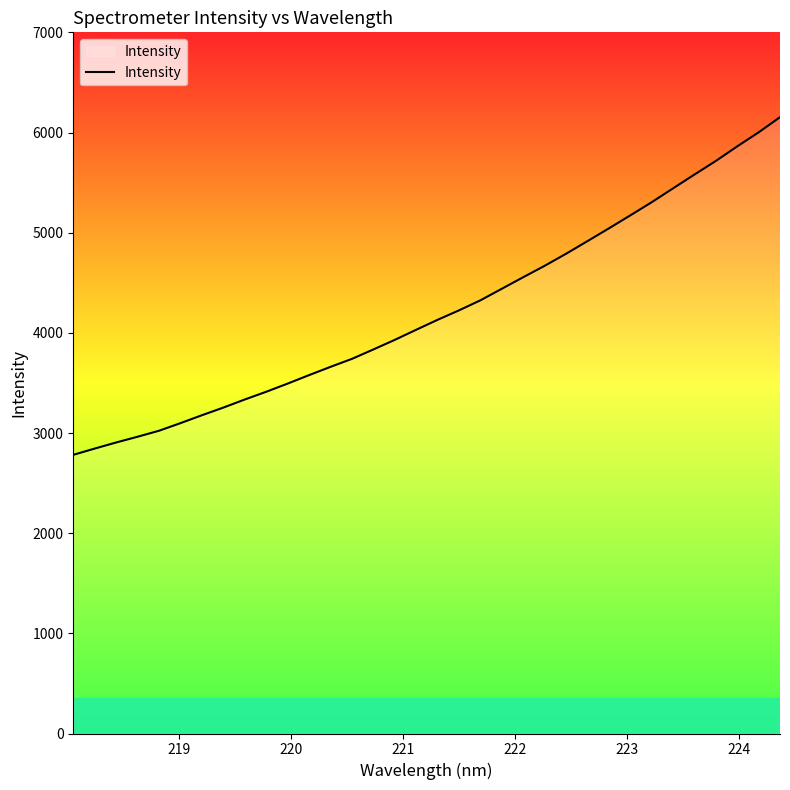

What is the average value?

4217.0